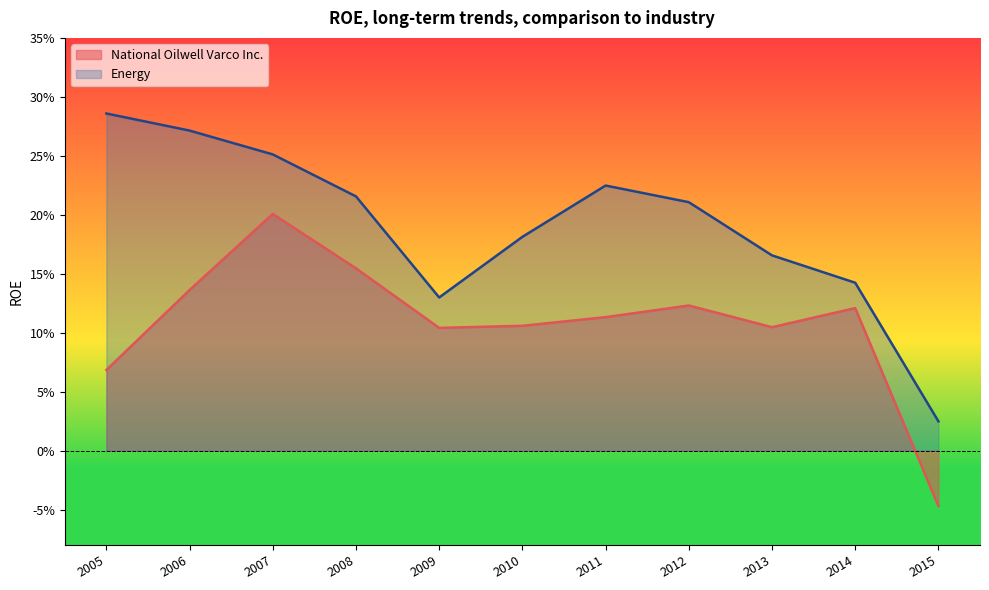

What is the difference between the maximum and minimum values in the Energy series?

0.3